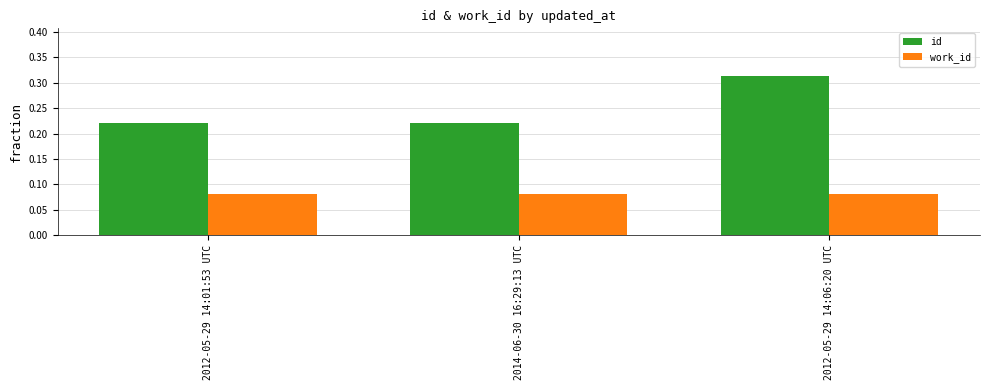

Rank the series by their maximum value, from lowest to highest.

work_id, id